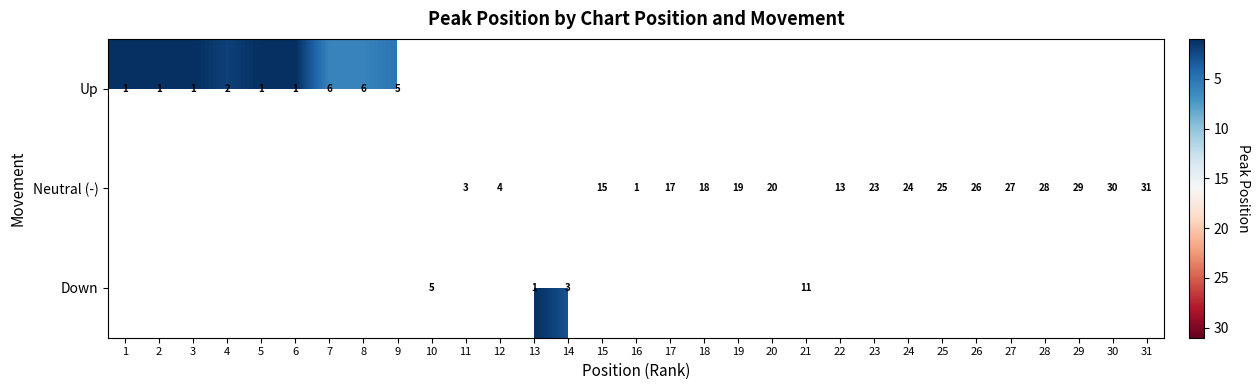

Is it true that Neutral (-) equals 27 at 27?

True